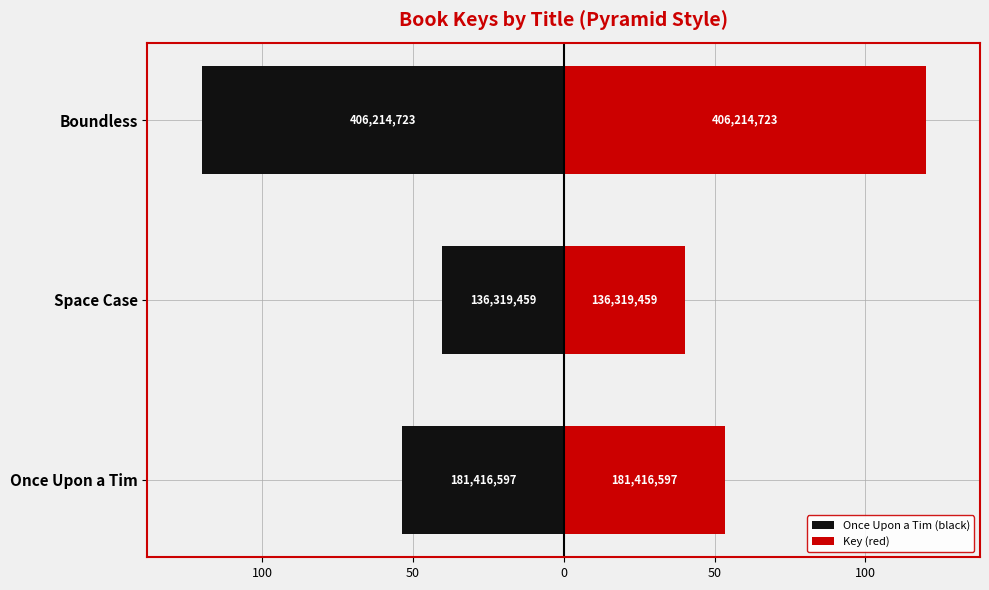

How many bars are there in total?

6